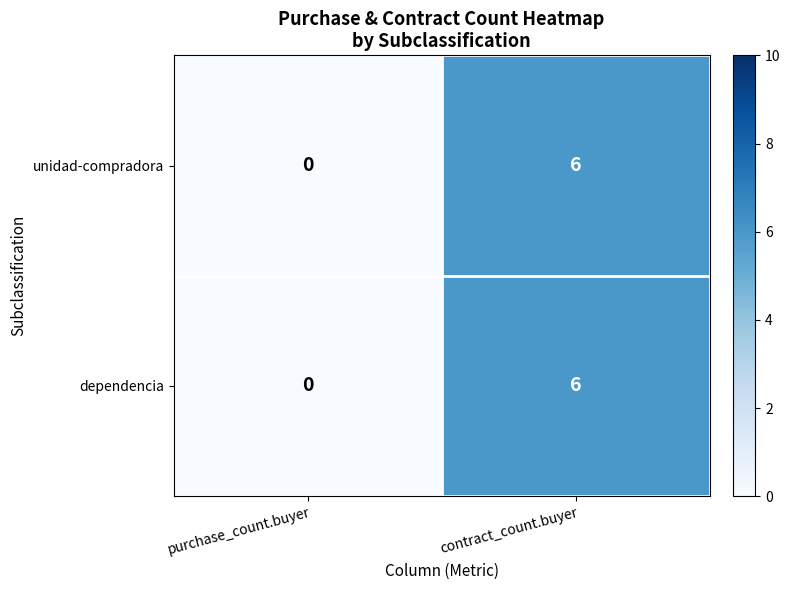

Is it true that dependencia equals 0 at purchase_count.buyer?

True